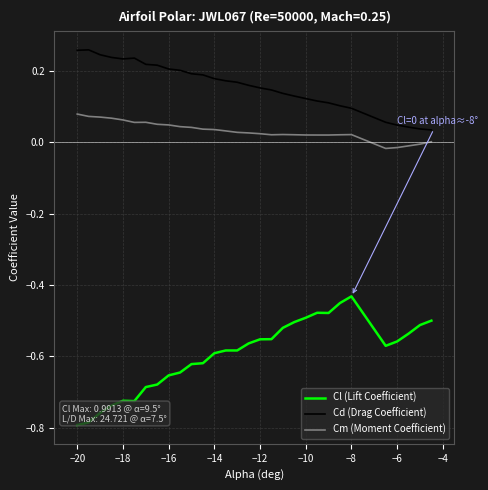

Rank the series by their average value, from lowest to highest.

Cl (Lift Coefficient), Cm (Moment Coefficient), Cd (Drag Coefficient)